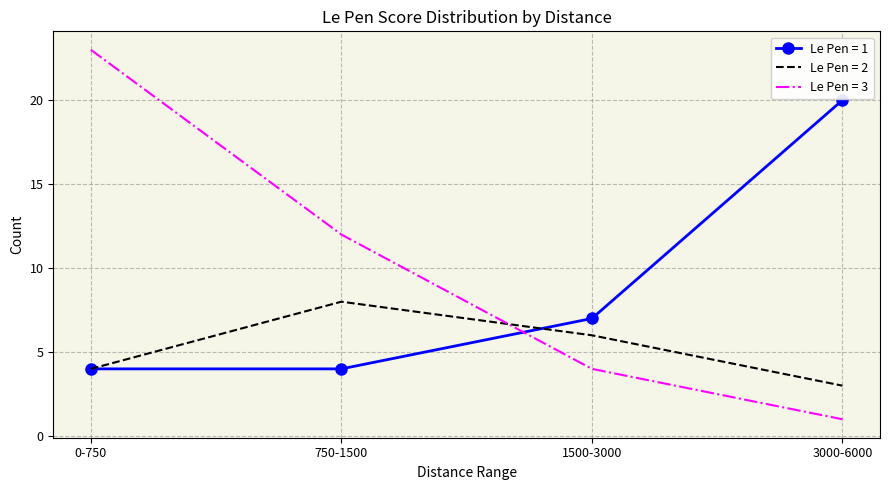

The Le Pen = 1 series shows 4 at 750-1500. True or false?

True